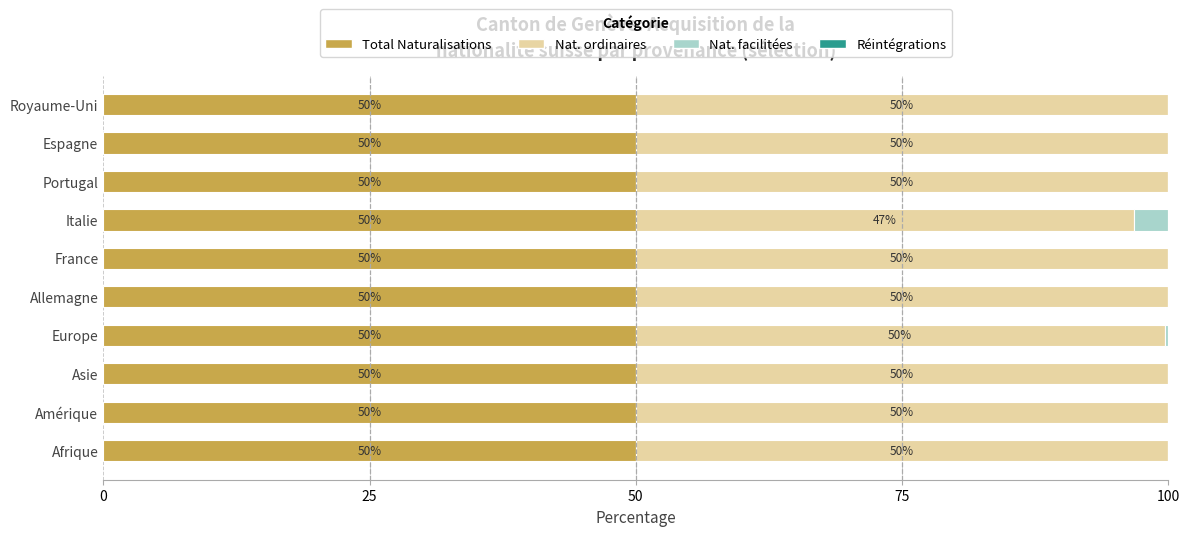

What is the total value across all series at Royaume-Uni?

100.0